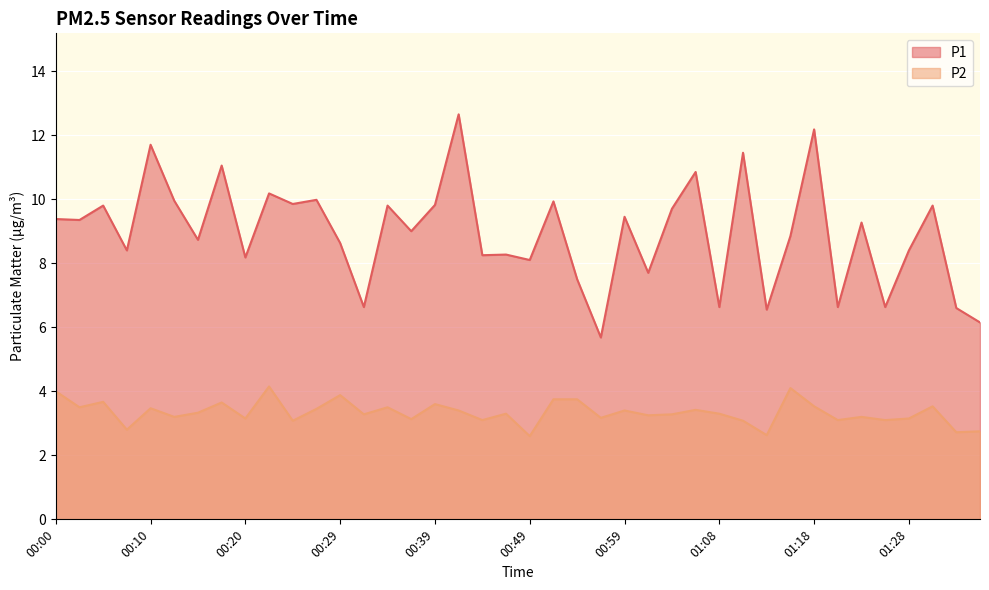

Read the P2 value at 01:06.

3.4